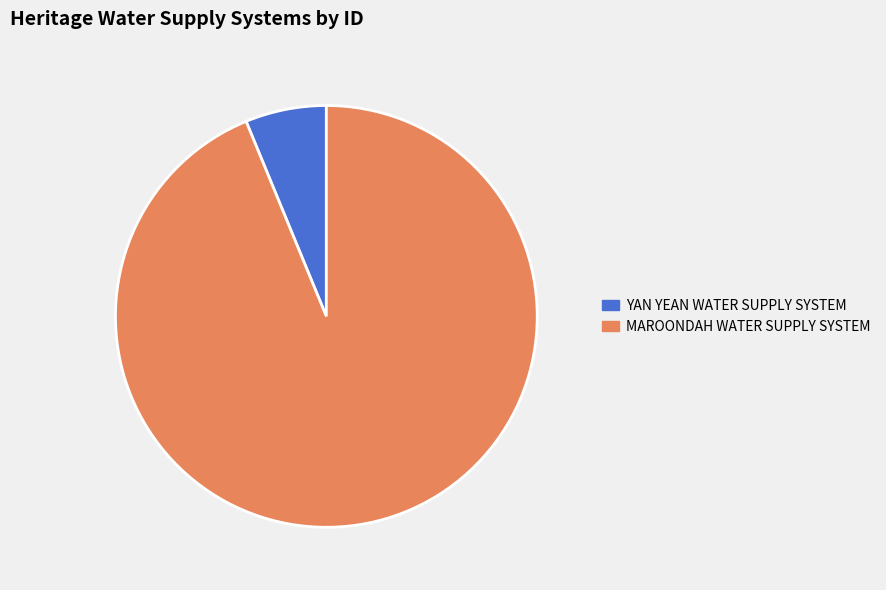

True or false: MAROONDAH WATER SUPPLY SYSTEM accounts for 94% of the total.

True